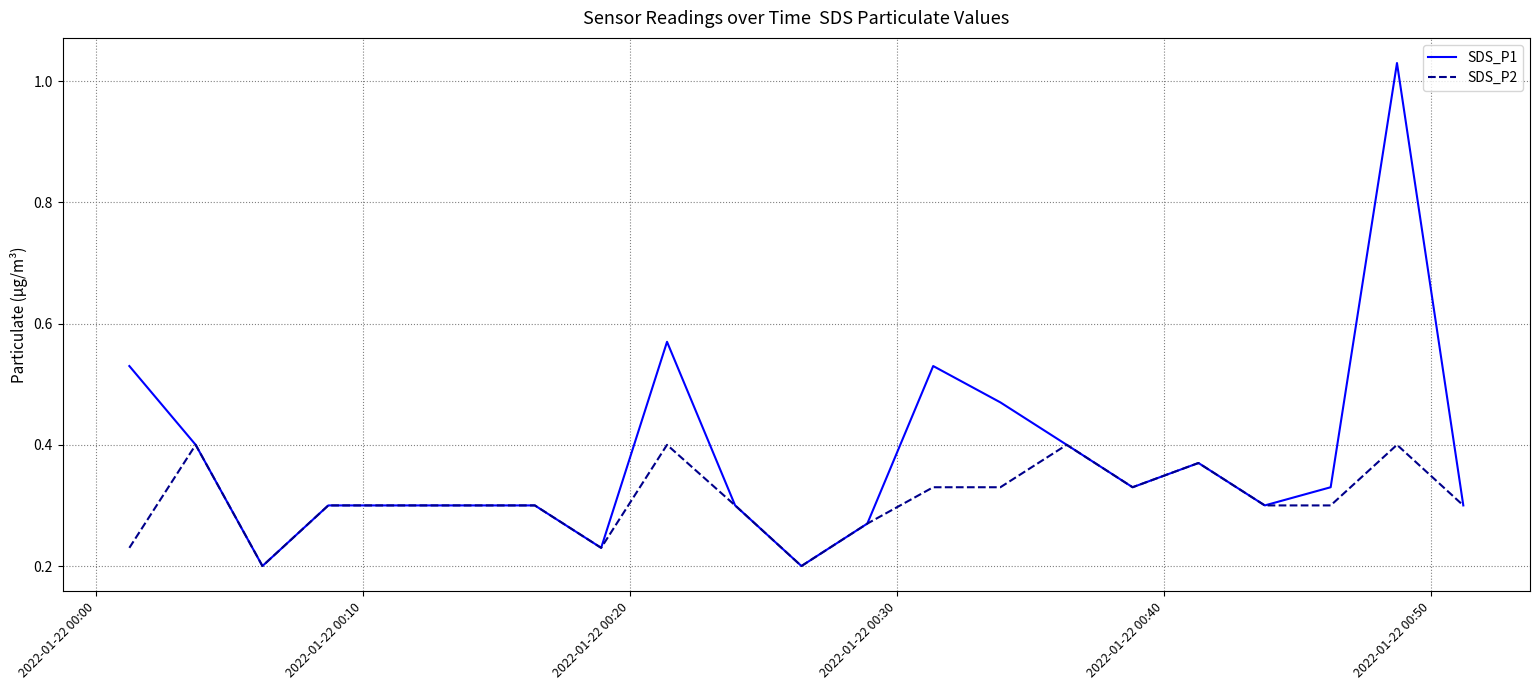

Which series has the largest total across all categories?

SDS_P1